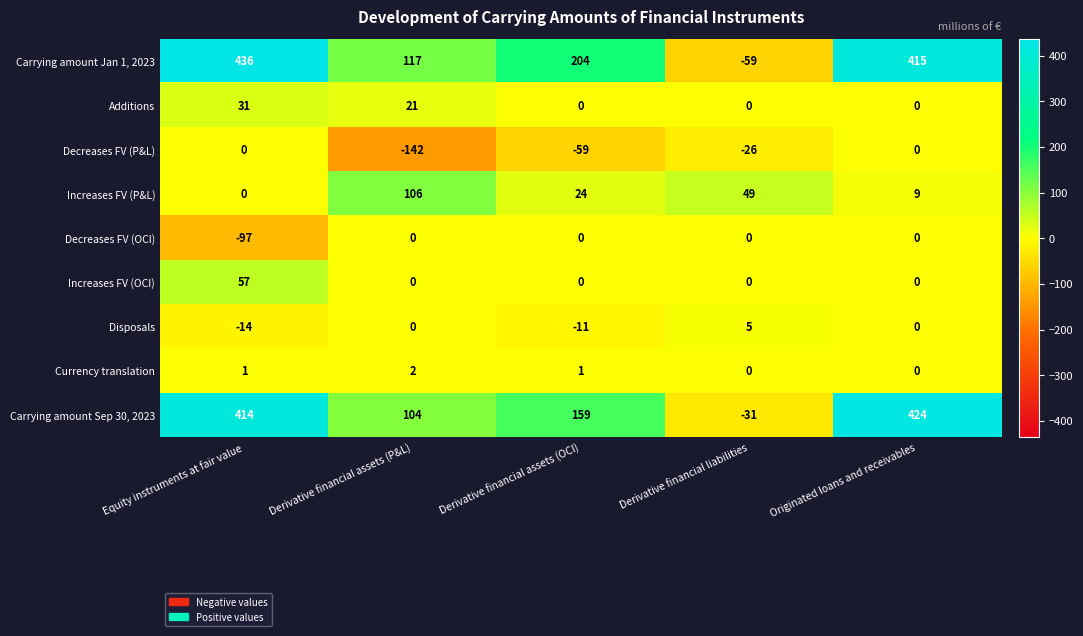

At which label does Decreases FV (OCI) reach its minimum?

Equity instruments at fair value